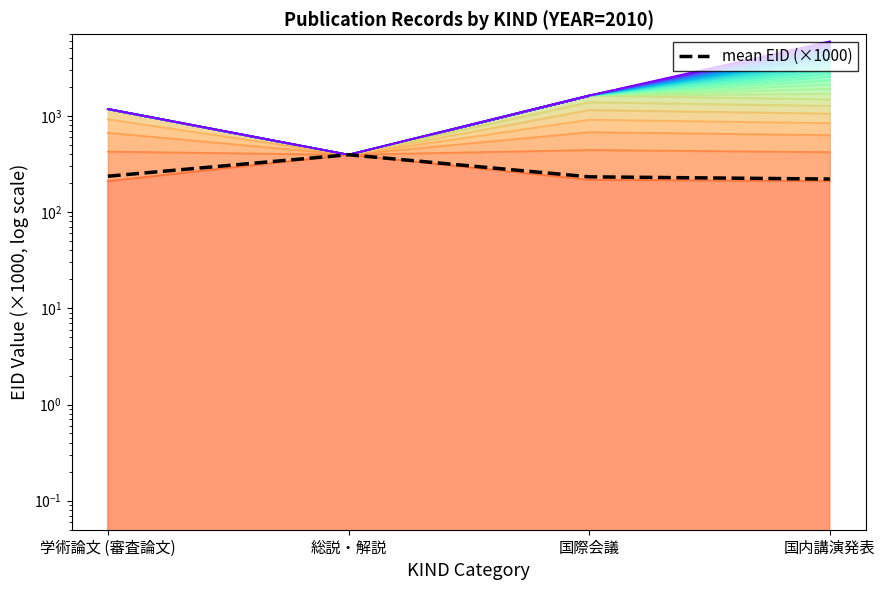

Where is the data nearest to the value 306?

学術論文 (審査論文)